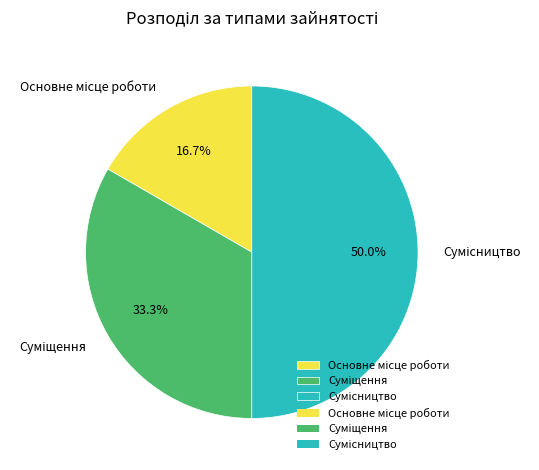

To the nearest percent, what is the difference between the Сумісництво and Суміщення slice percentages?

17%